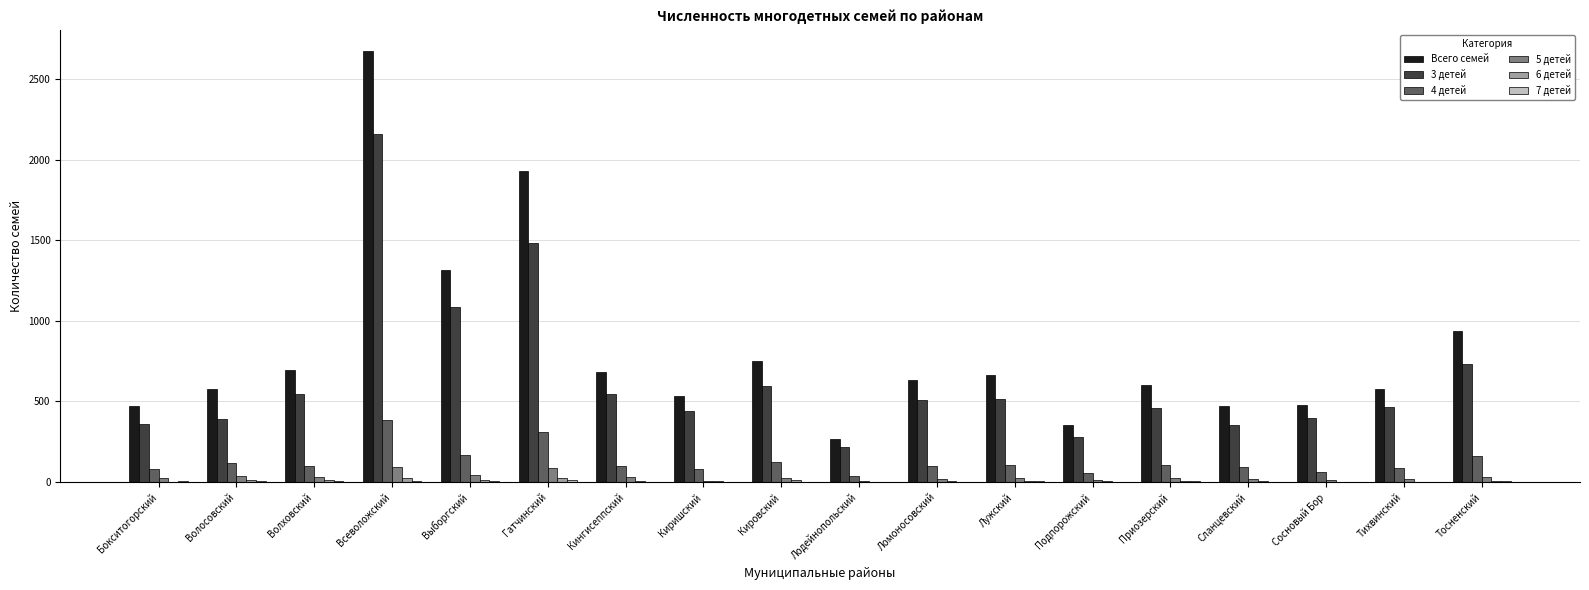

Are the bars grouped side by side (vs. stacked)?

Yes